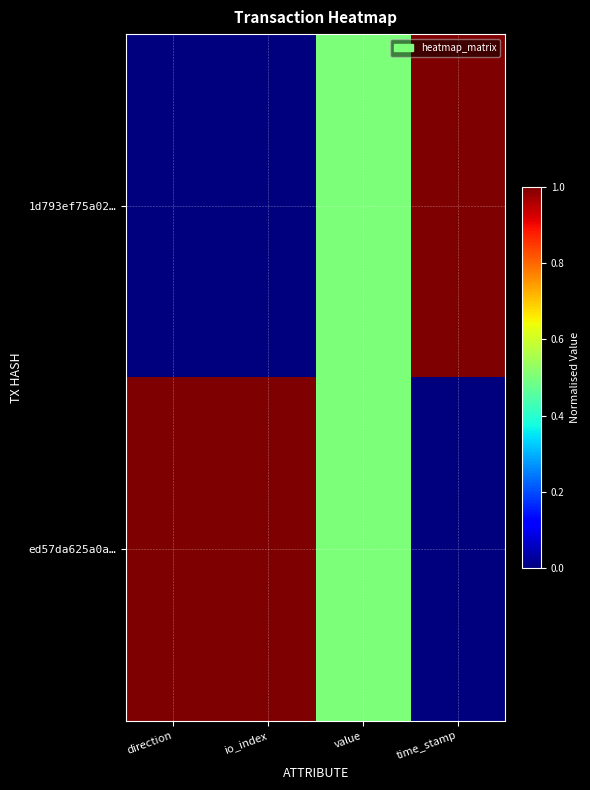

Rank the series at time_stamp from highest to lowest value.

1d793ef75a02…, ed57da625a0a…